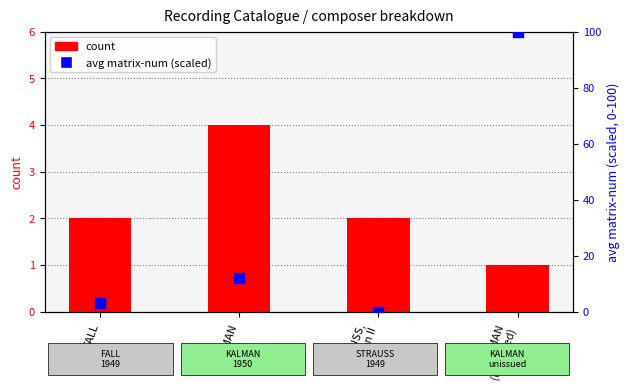

At how many categories does at least one series exceed 33?

1